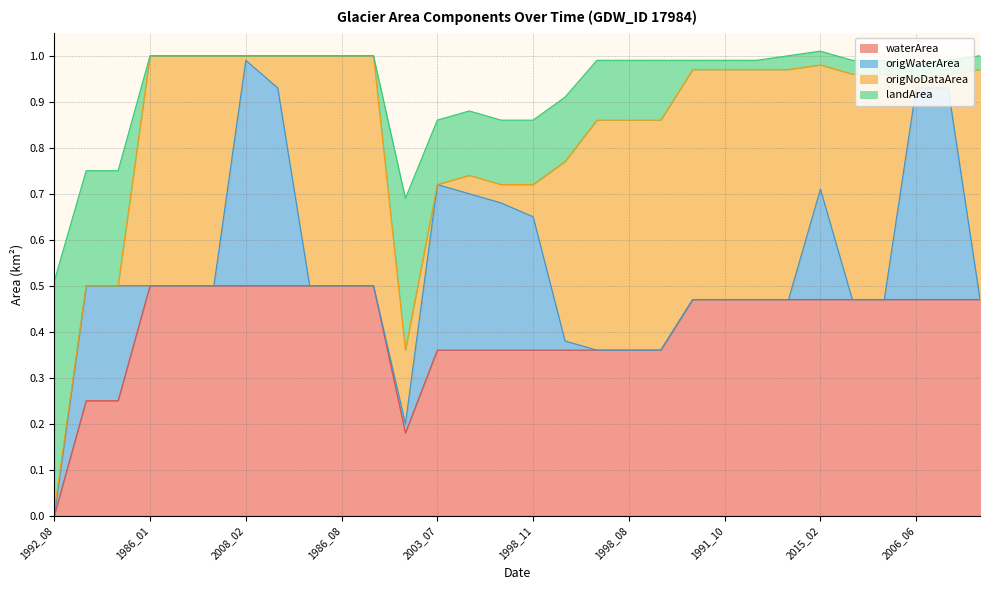

What is the difference between the landArea values at 2020_01 and 1992_08?

1.0